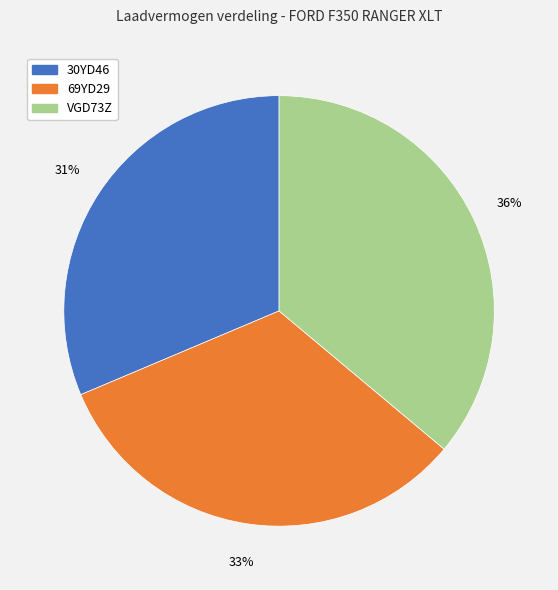

Count the number of slices in the pie.

3